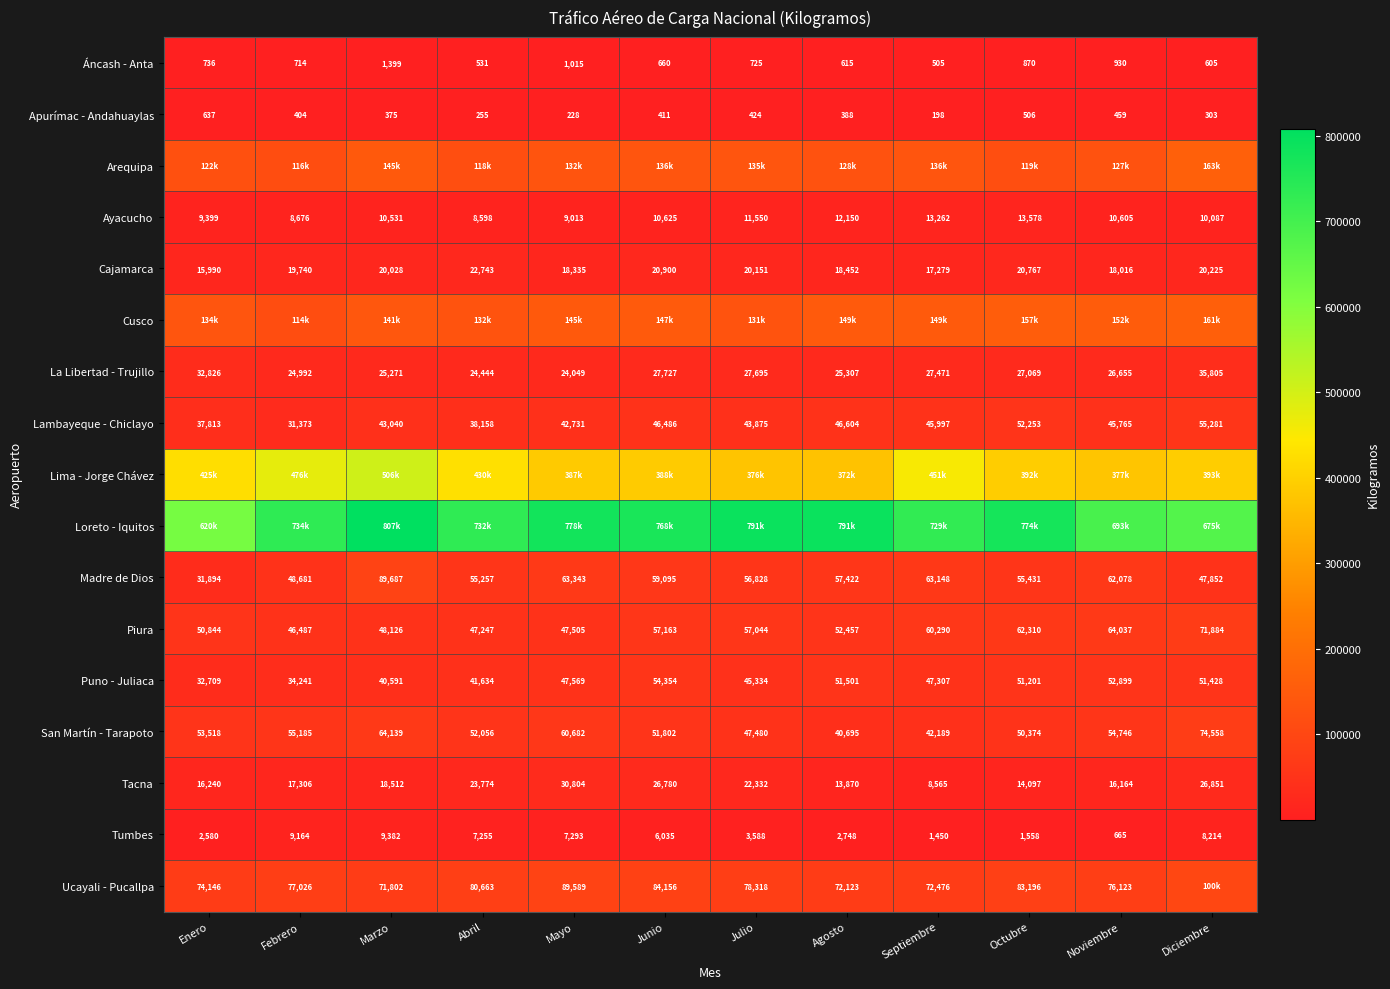

What is the total value across all series at Mayo?

1886841